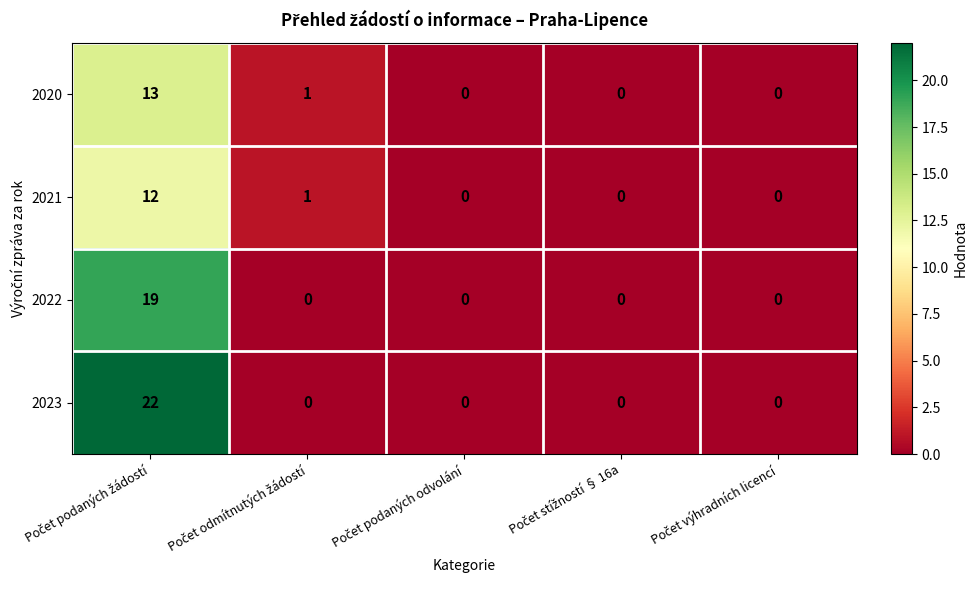

What is the greatest value displayed?

22